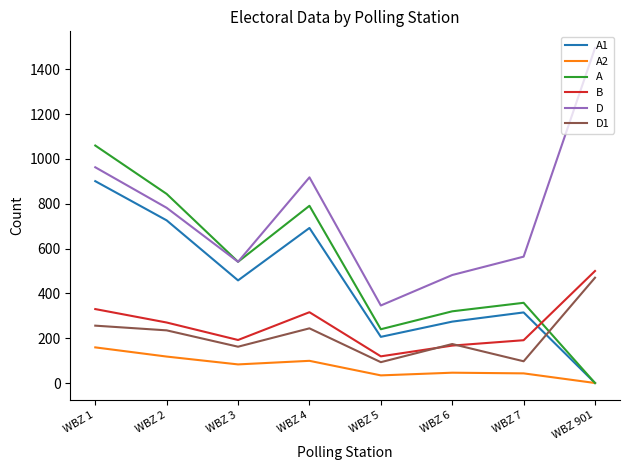

How many lines are shown in the chart?

6